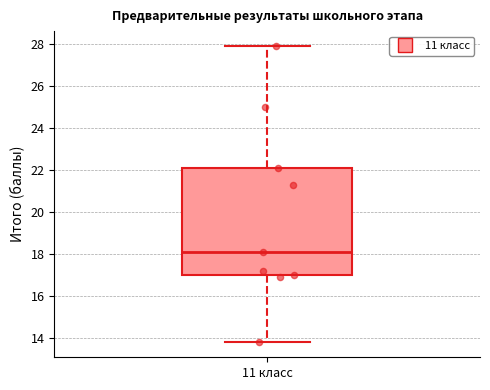

Where does the median line of the box for 11 класс sit on the y-axis? The values are not printed on the chart, so give them approximately, as read against the axis.

18.2